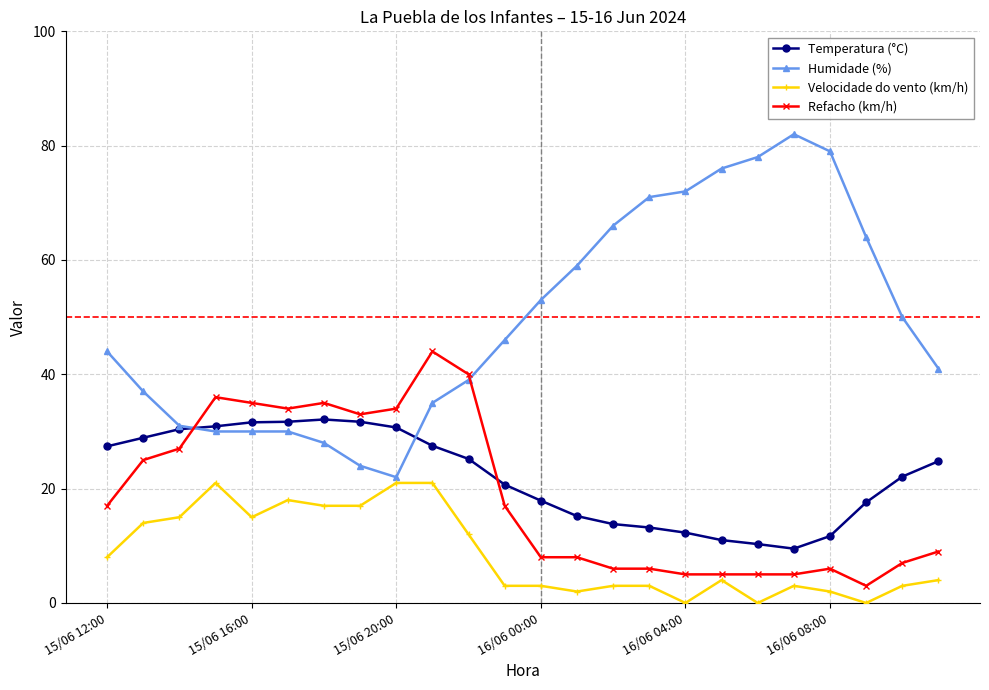

Which series has the widest spread of values?

Humidade (%)